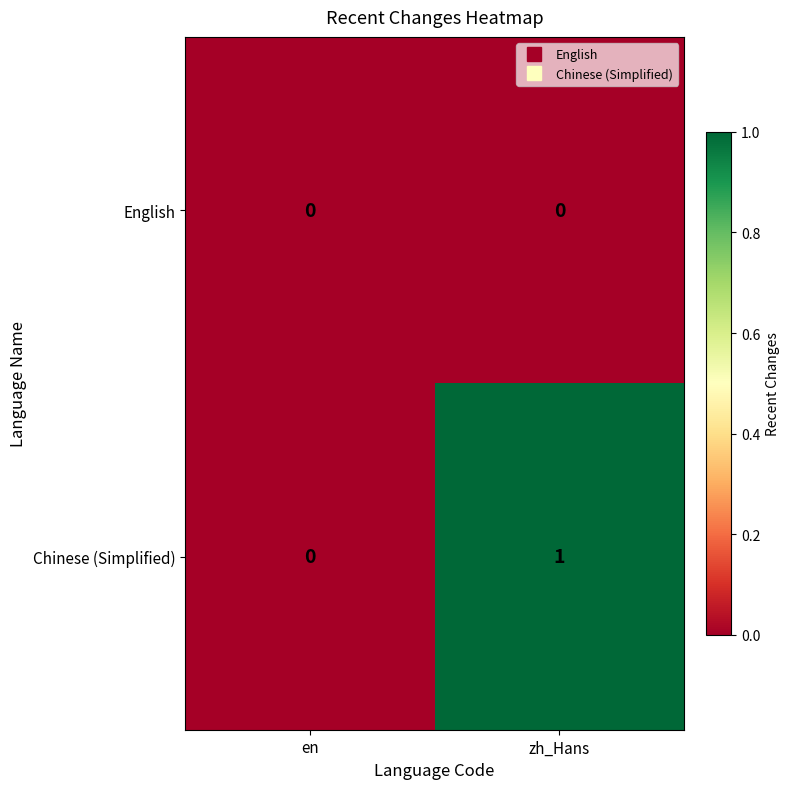

List the series in order of their overall mean, lowest first.

English, Chinese (Simplified)